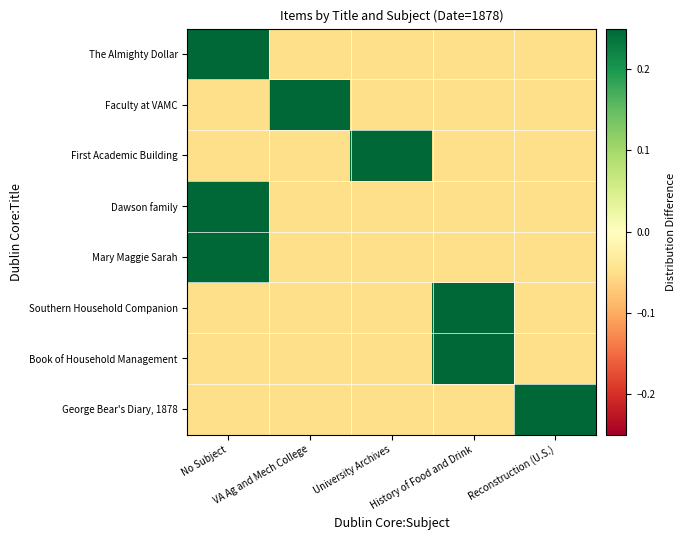

Reading right to left, list all the values displayed in this chart.

The Almighty Dollar: Reconstruction (U.S.)=-0.1	History of Food and Drink=-0.1	University Archives=-0.1	VA Ag and Mech College=-0.1	No Subject=0.2
Faculty at VAMC: Reconstruction (U.S.)=-0.1	History of Food and Drink=-0.1	University Archives=-0.1	VA Ag and Mech College=0.2	No Subject=-0.1
First Academic Building: Reconstruction (U.S.)=-0.1	History of Food and Drink=-0.1	University Archives=0.2	VA Ag and Mech College=-0.1	No Subject=-0.1
Dawson family: Reconstruction (U.S.)=-0.1	History of Food and Drink=-0.1	University Archives=-0.1	VA Ag and Mech College=-0.1	No Subject=0.2
Mary Maggie Sarah: Reconstruction (U.S.)=-0.1	History of Food and Drink=-0.1	University Archives=-0.1	VA Ag and Mech College=-0.1	No Subject=0.2
Southern Household Companion: Reconstruction (U.S.)=-0.1	History of Food and Drink=0.2	University Archives=-0.1	VA Ag and Mech College=-0.1	No Subject=-0.1
Book of Household Management: Reconstruction (U.S.)=-0.1	History of Food and Drink=0.2	University Archives=-0.1	VA Ag and Mech College=-0.1	No Subject=-0.1
George Bear's Diary, 1878: Reconstruction (U.S.)=0.2	History of Food and Drink=-0.1	University Archives=-0.1	VA Ag and Mech College=-0.1	No Subject=-0.1